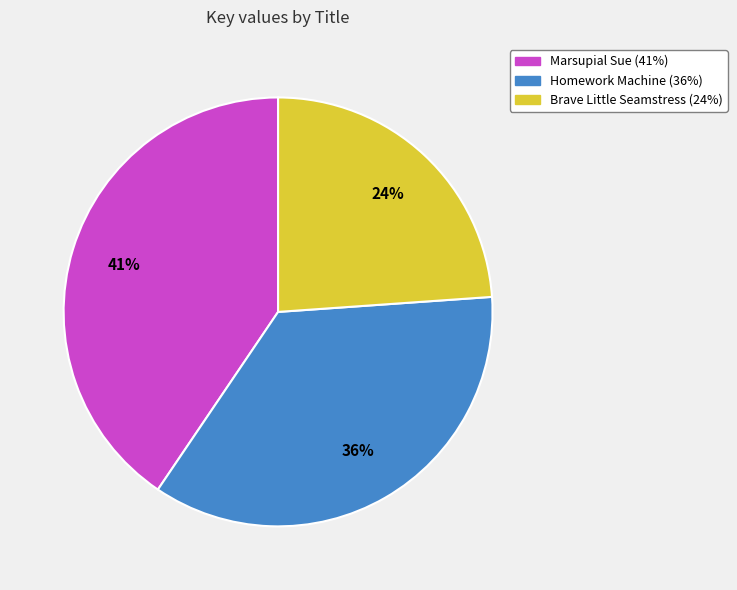

Is there any slice that represents more than half of the pie?

No